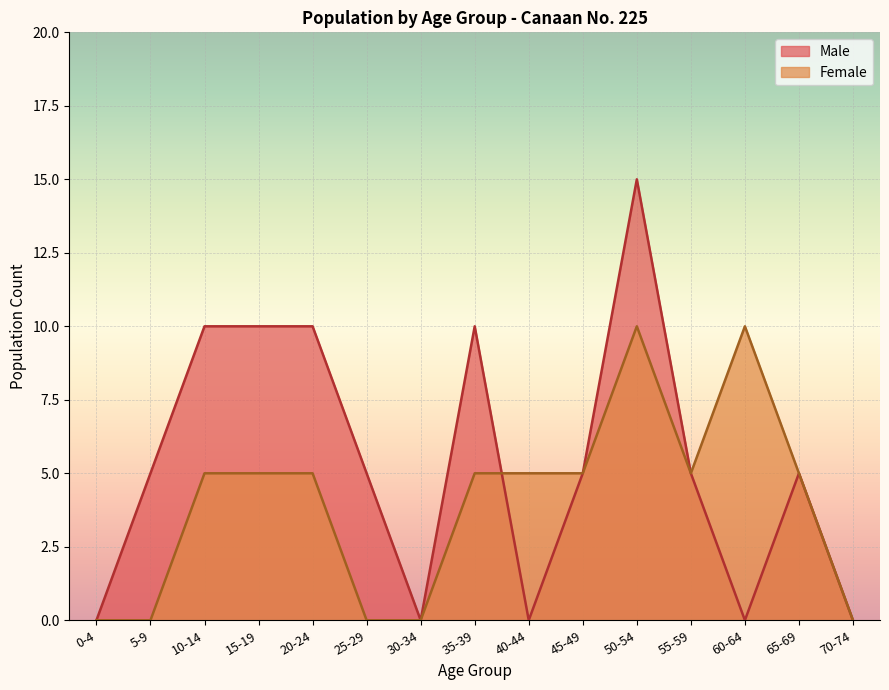

At which label does Male first exceed 5?

10-14